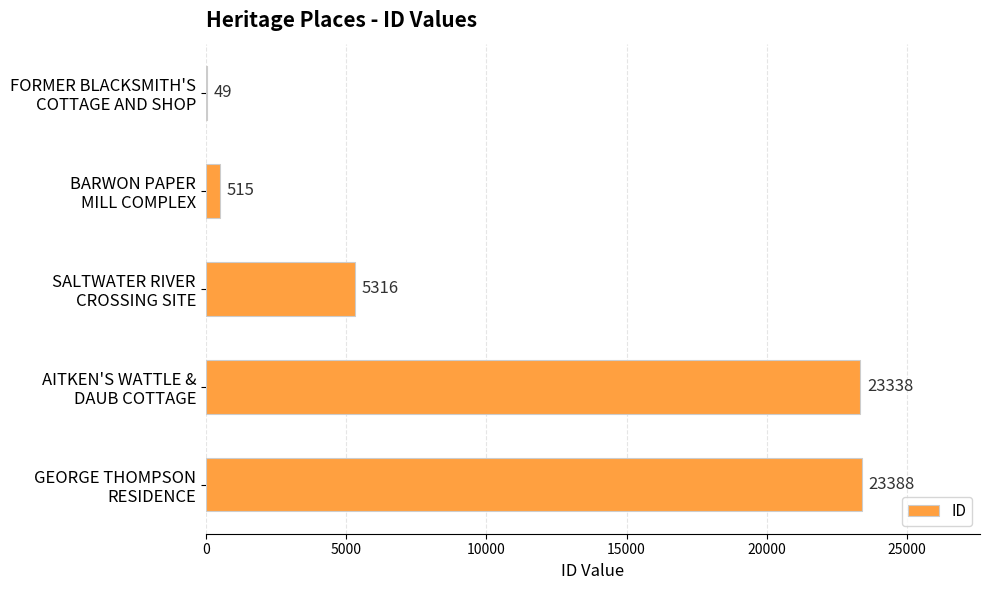

Count the number of categories in the chart.

5